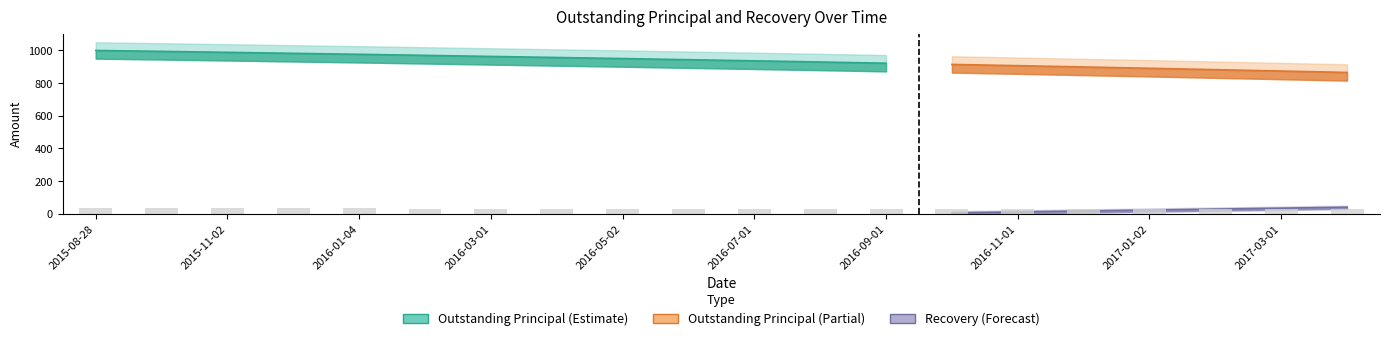

The chart shows a value of 18.6 at 2016-11-01. True or false?

False